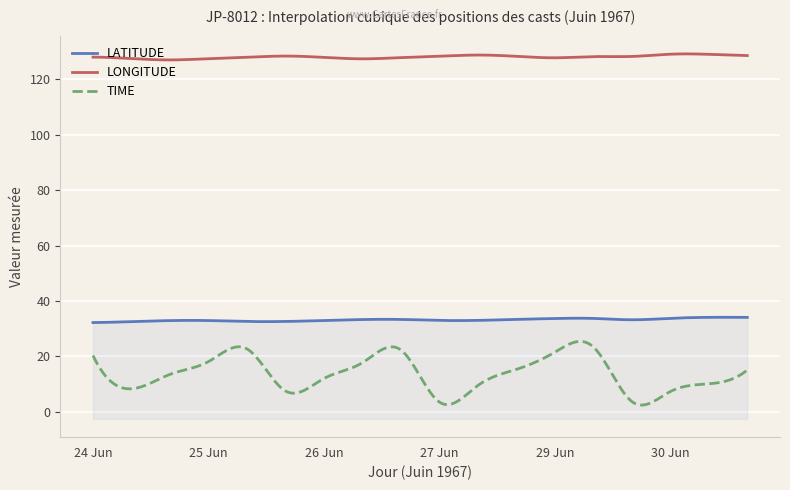

What is the total value across all series at 7?

178.4